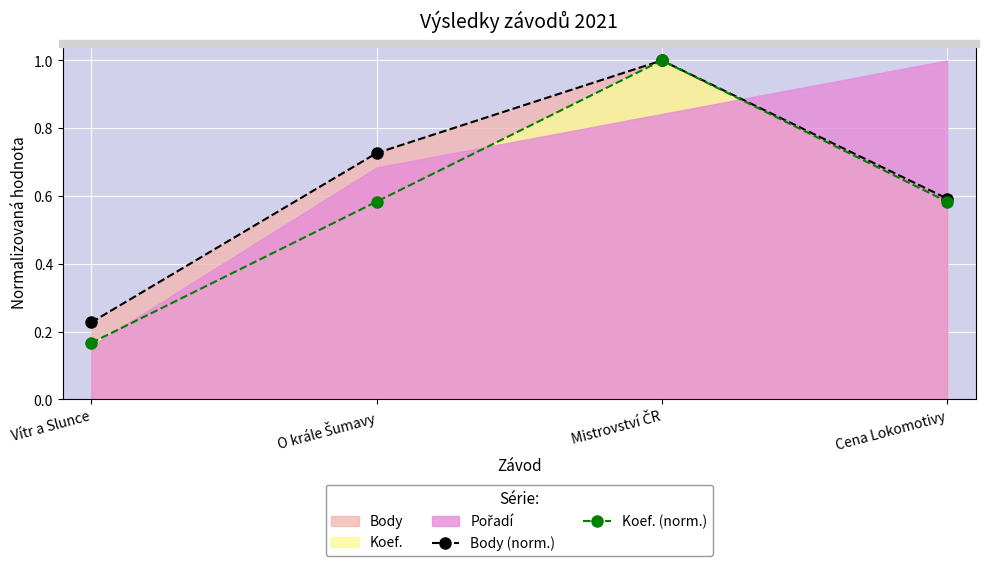

What is the total value across all series at Vítr a Slunce?

0.4